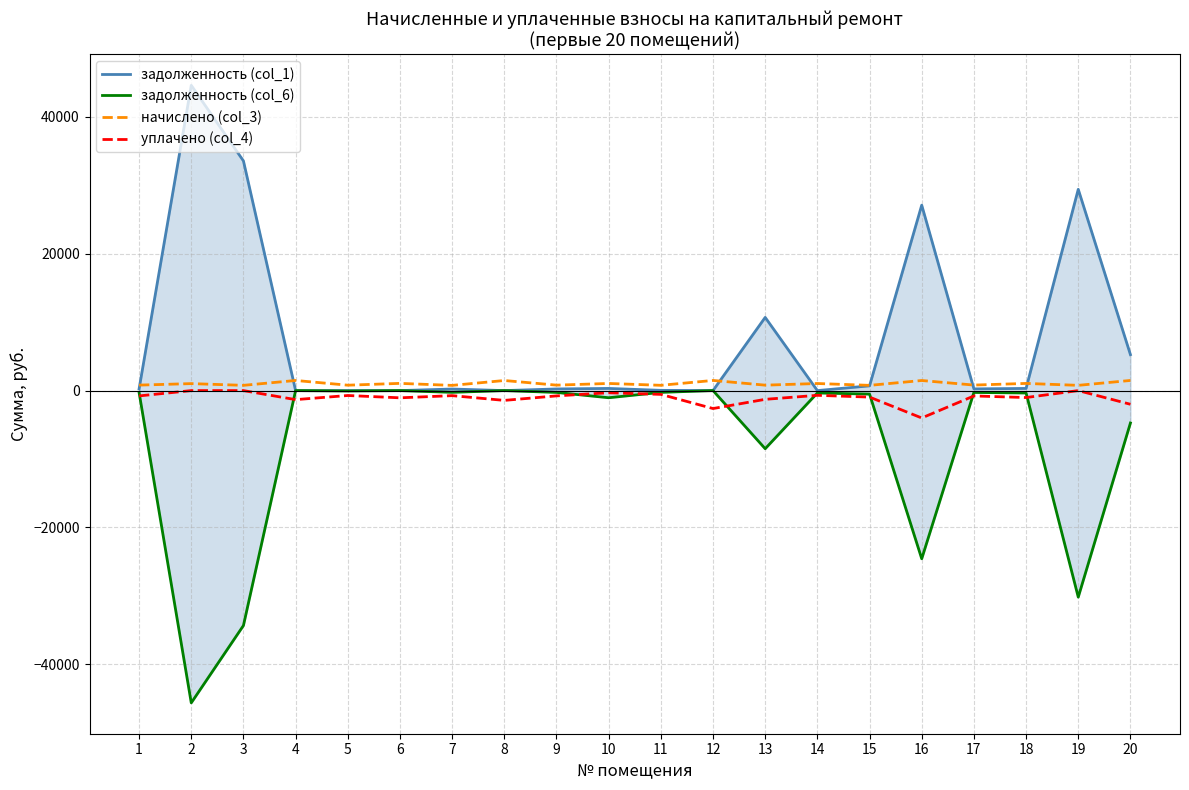

What are all the series names shown in the legend?

задолженность (col_1), задолженность (col_6), начислено (col_3), уплачено (col_4)